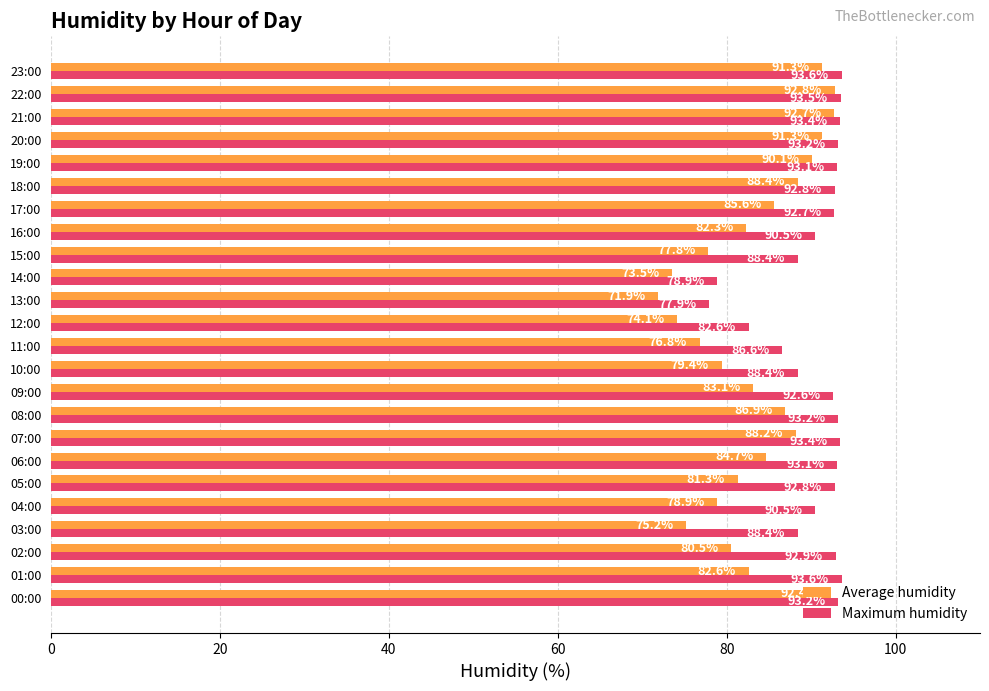

What is the smallest value displayed?

71.9